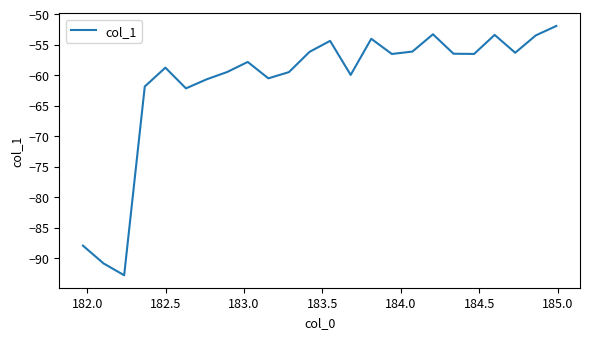

What is the difference between the maximum and minimum values?

40.9